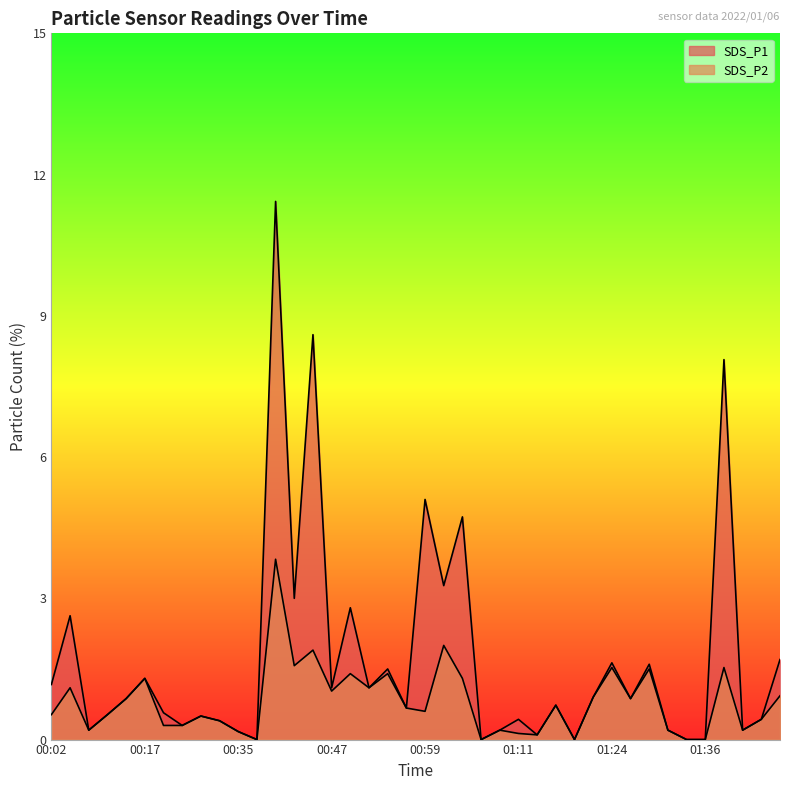

What is the difference between the SDS_P2 values at 00:40 and 01:36?

3.8